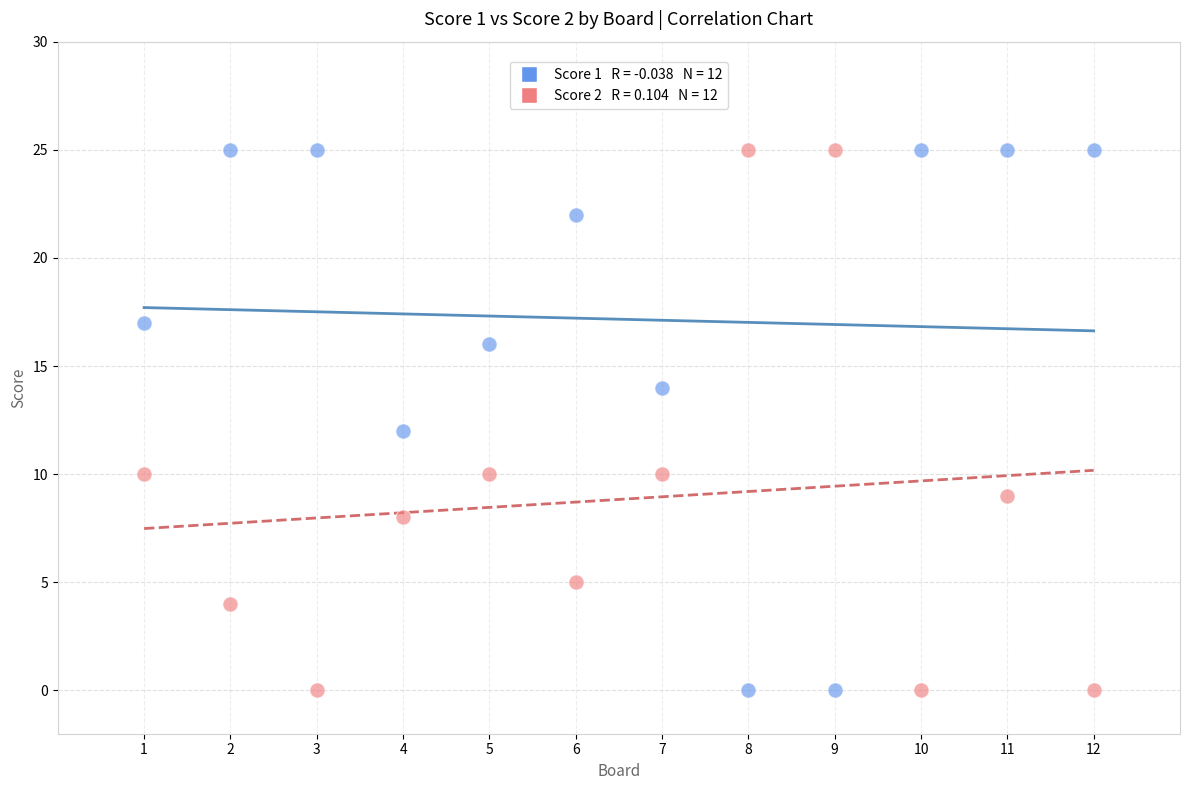

Across all data points, what is the range of Y values (max minus min)?

25